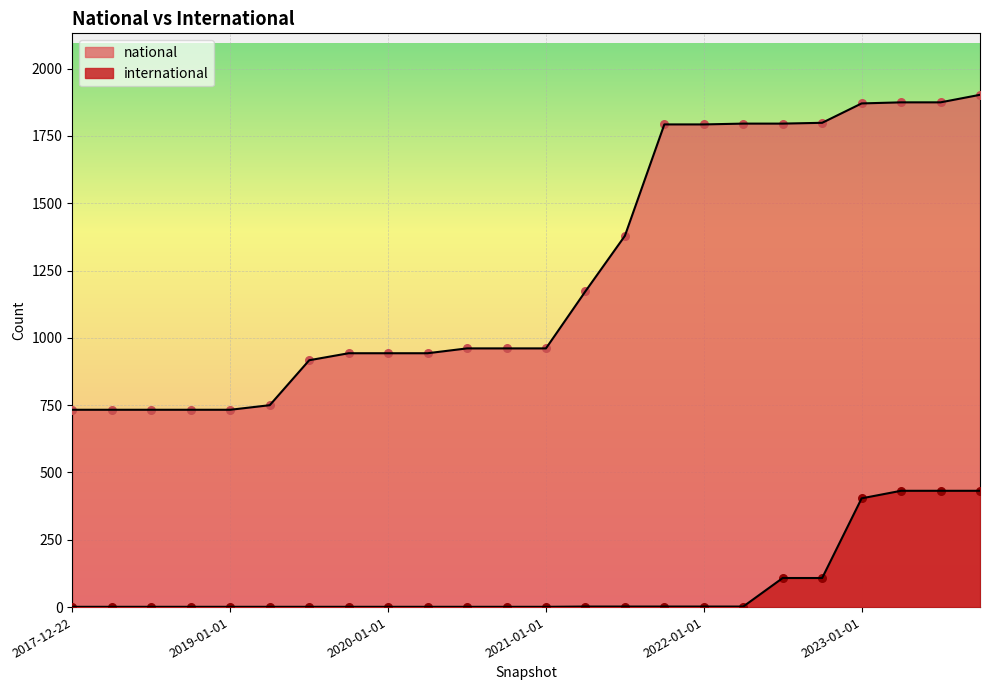

What is the total value across all series at 2021-07-01?

1381